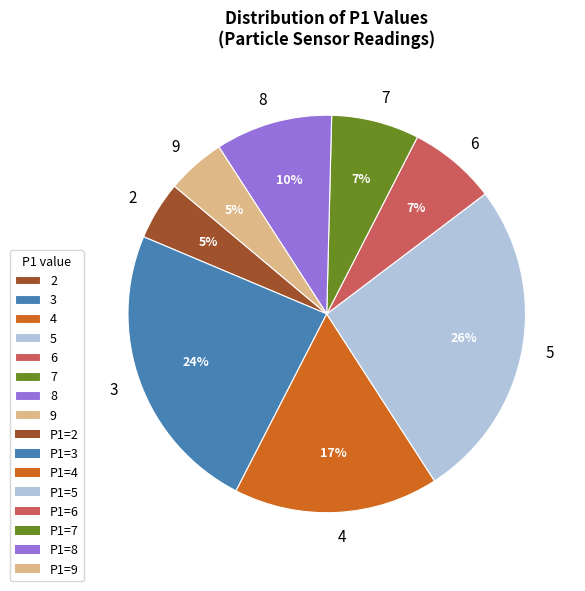

How many segments does this pie chart have?

8